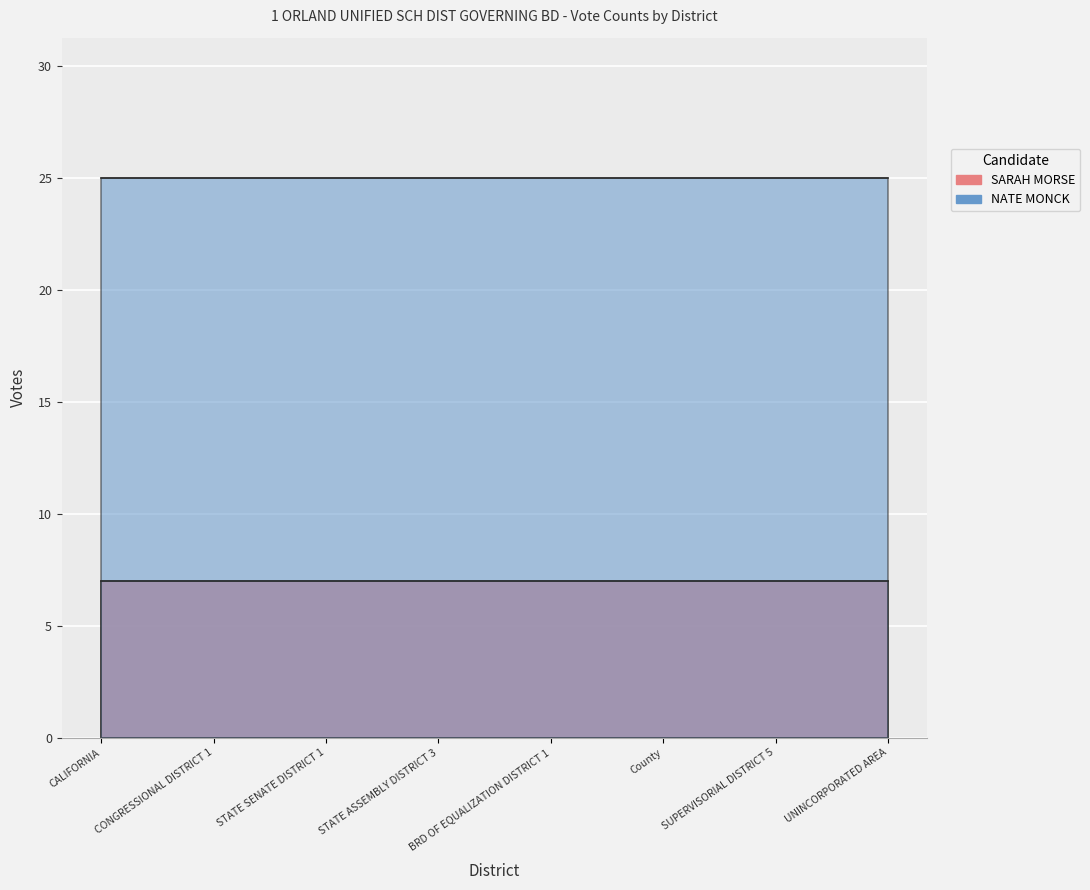

What is the spread (max minus min) of values at STATE SENATE DISTRICT 1?

18